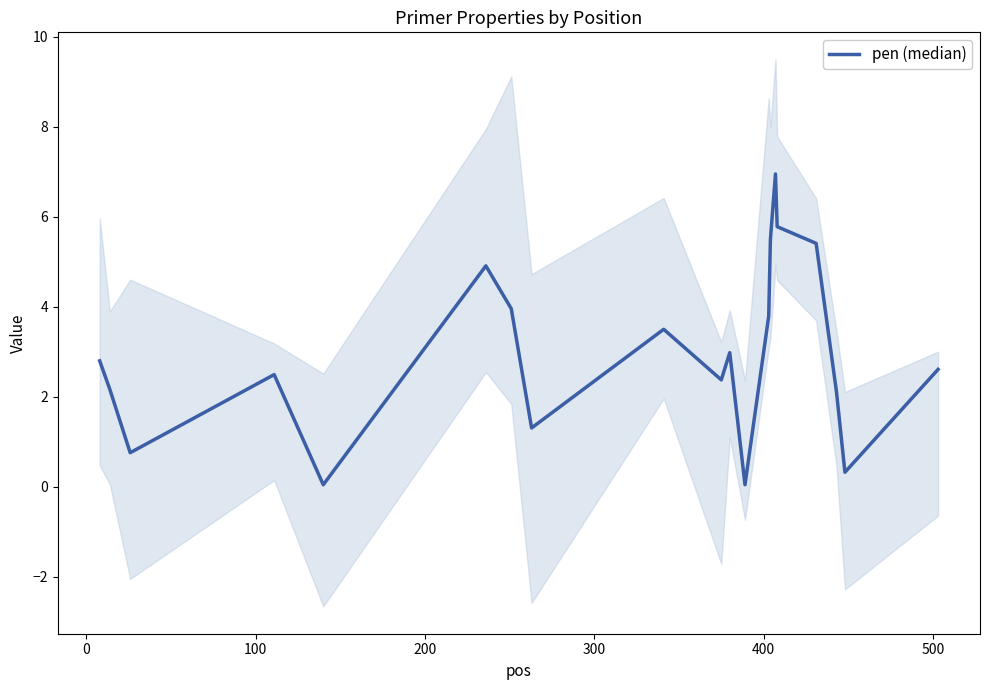

What is the sum of all values?

59.7